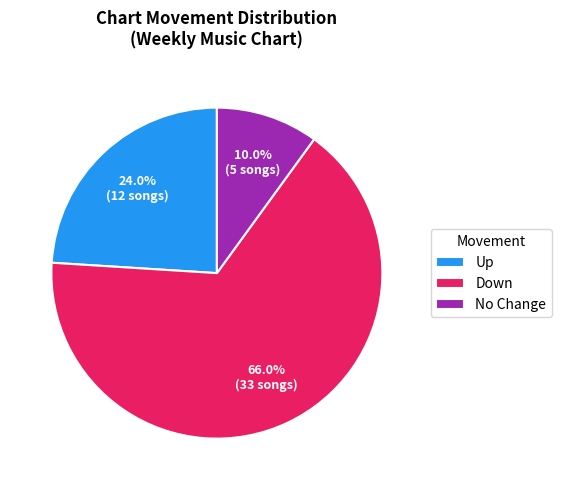

Rank the categories by value from lowest to highest.

No Change, Up, Down